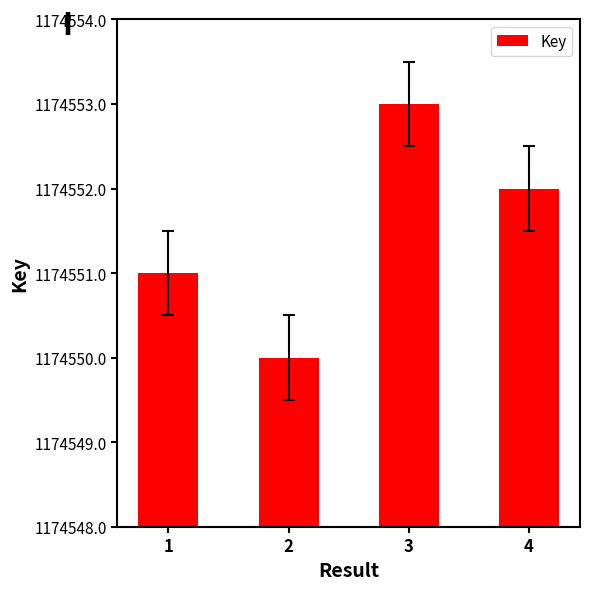

Which has a higher value, 2 or 3?

3